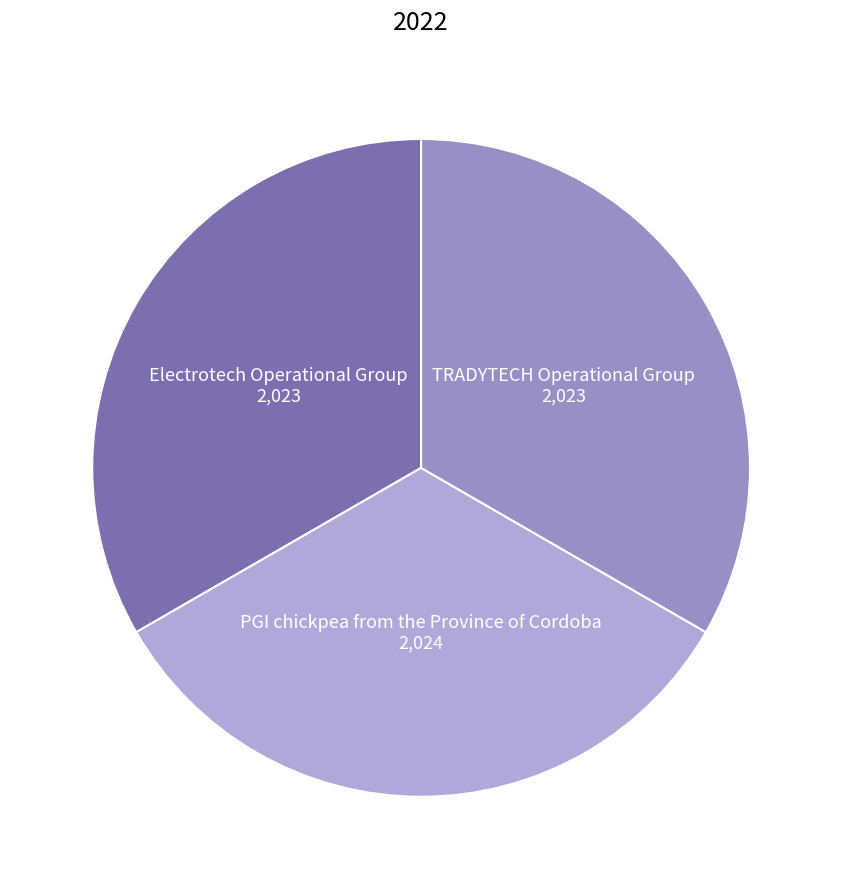

True or false: TRADYTECH Operational Group accounts for 33% of the total.

True